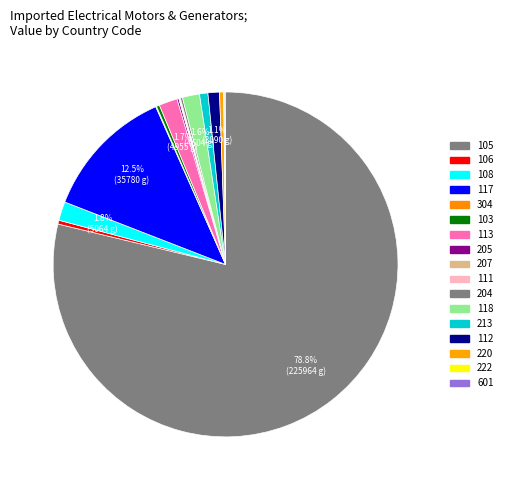

To the nearest percent, what percentage of the pie is 112?

1%